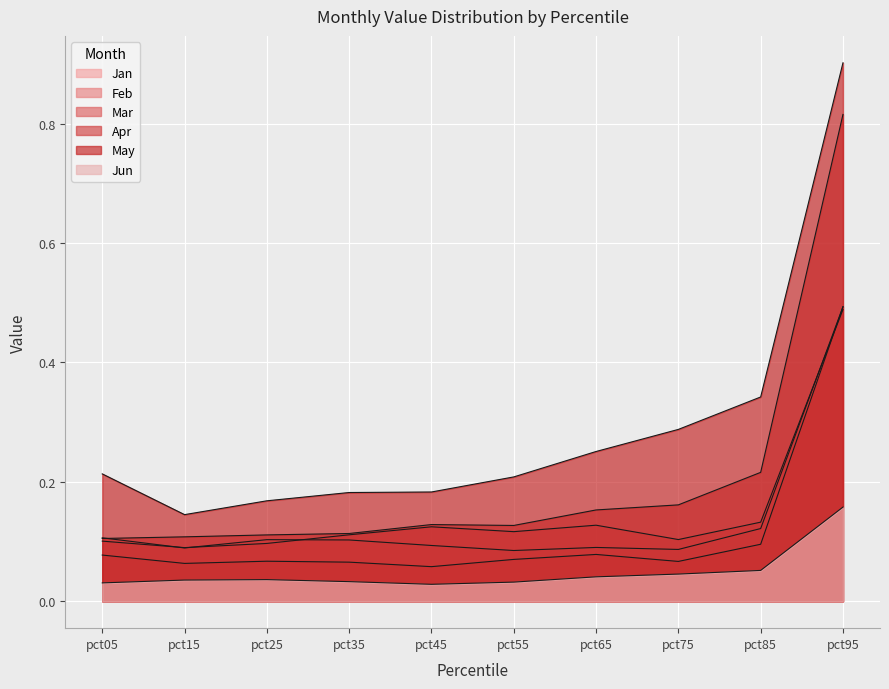

What is the difference between the maximum and minimum values in the May series?

0.8